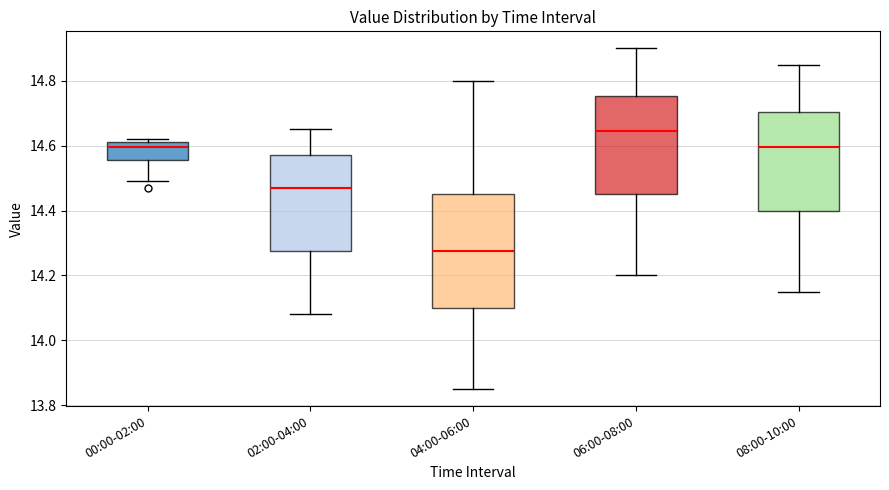

Where is the upper edge of the box for 04:00-06:00 on the y-axis? The values are not printed on the chart, so give them approximately, as read against the axis.

14.46